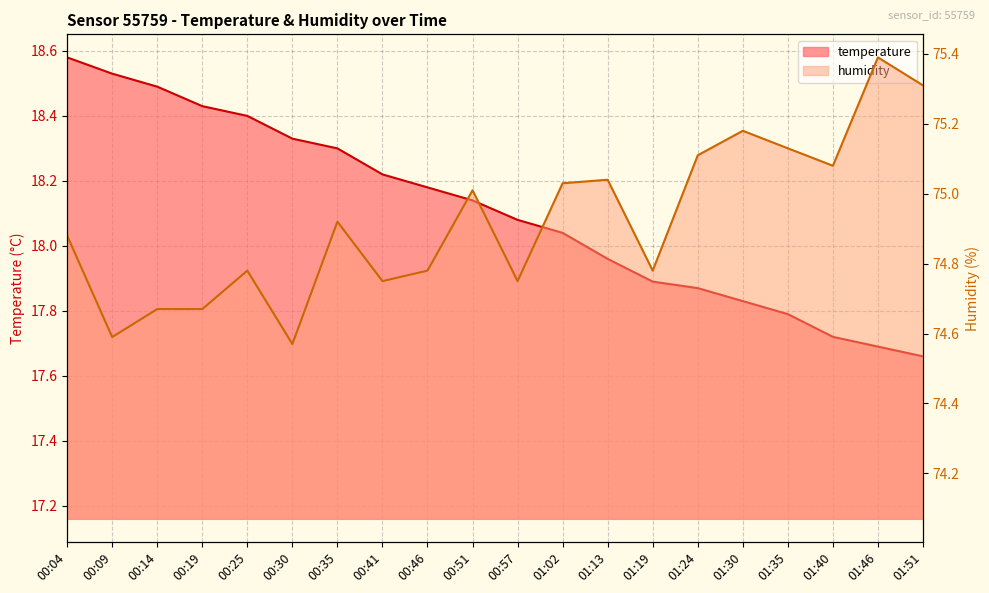

True or false: temperature has a value of 27.6 at 01:46.

False